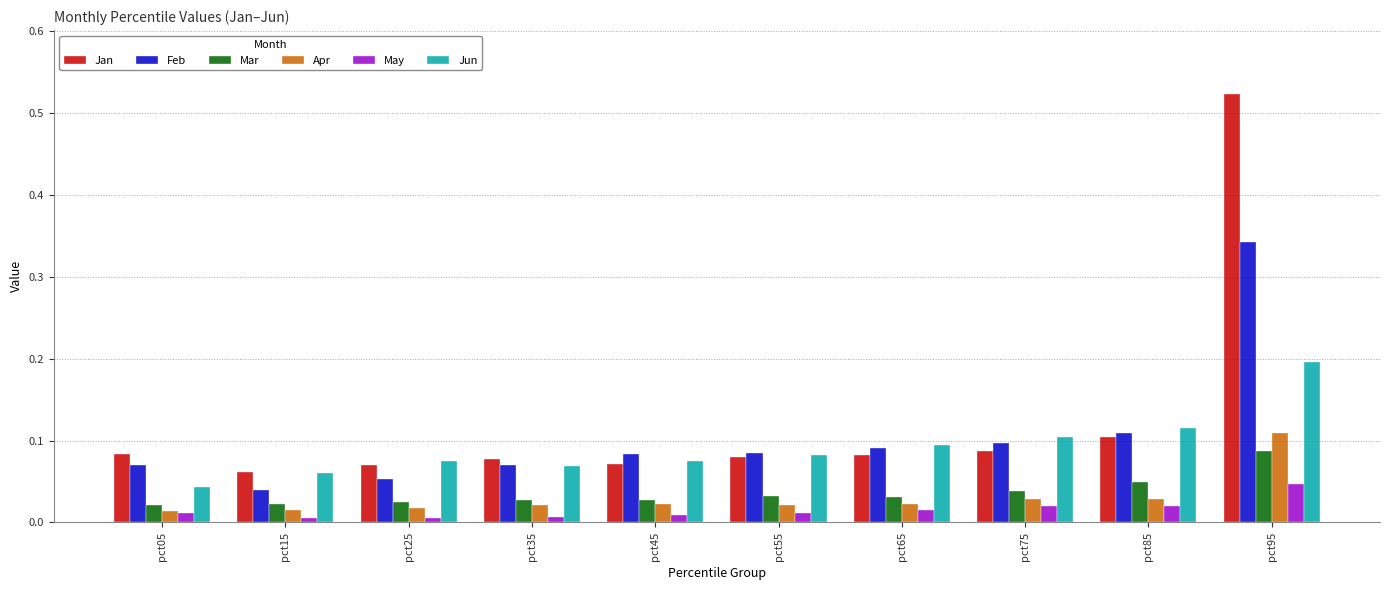

How many data points does each series have?

10